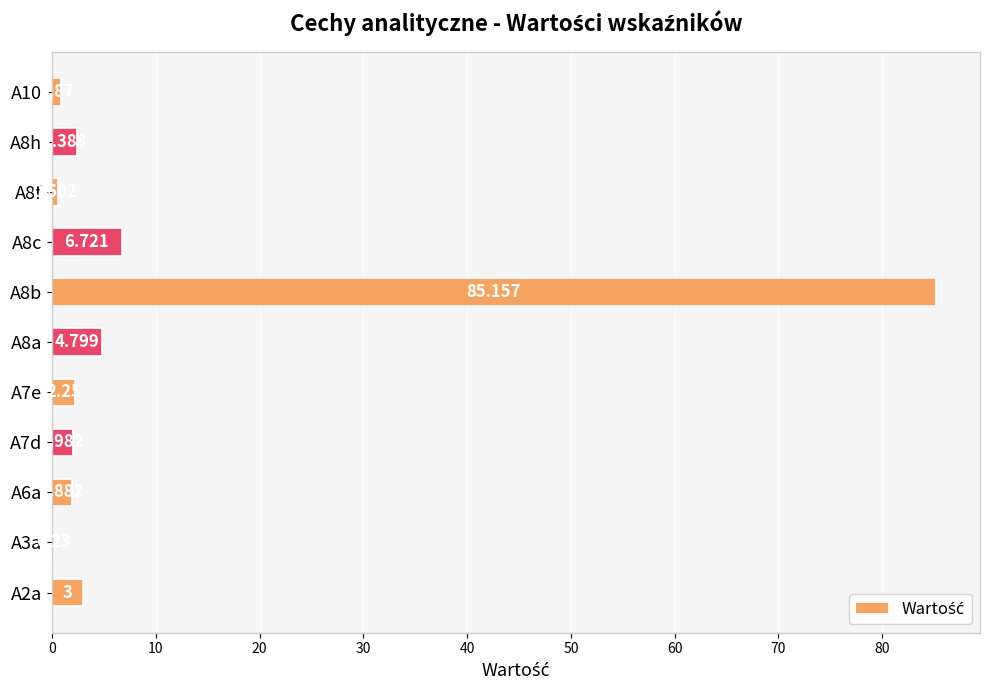

How many categories are shown in the chart?

11